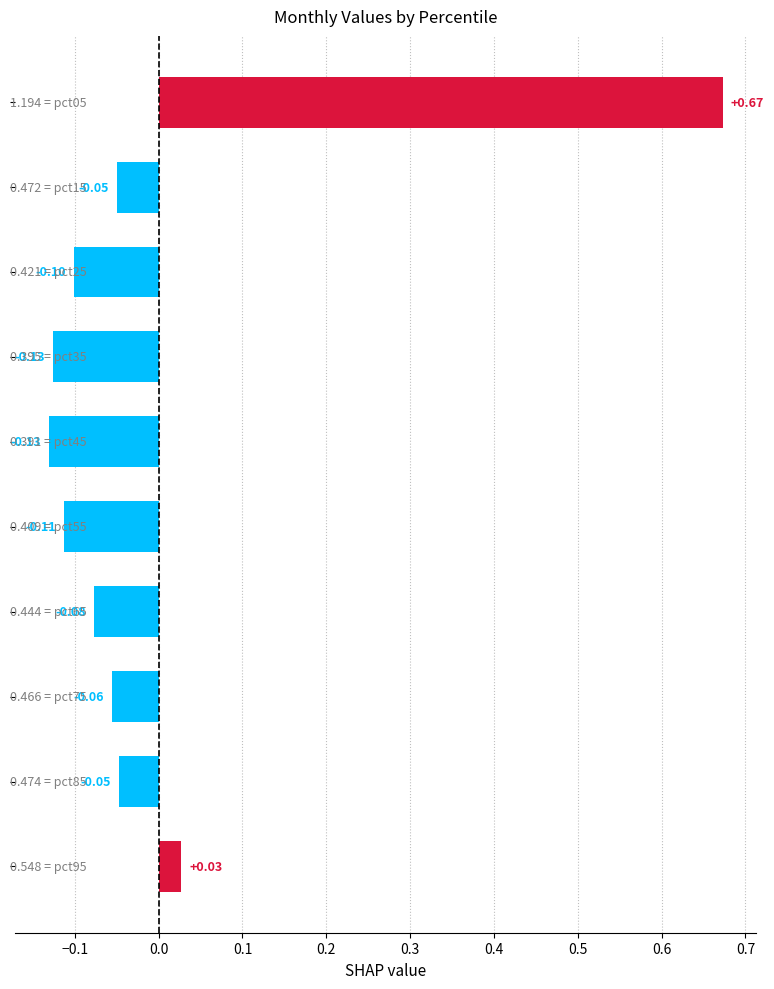

What is the difference between the maximum and minimum values?

0.8